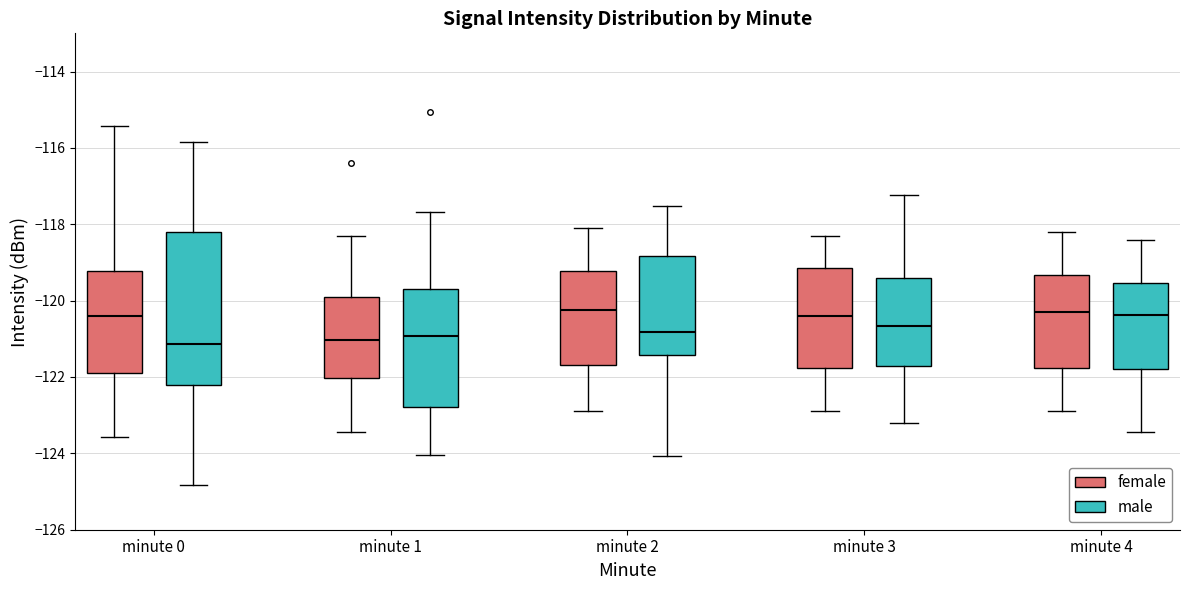

Comparing the boxes themselves (not the whiskers), which one is the tallest?

minute 0 (male)